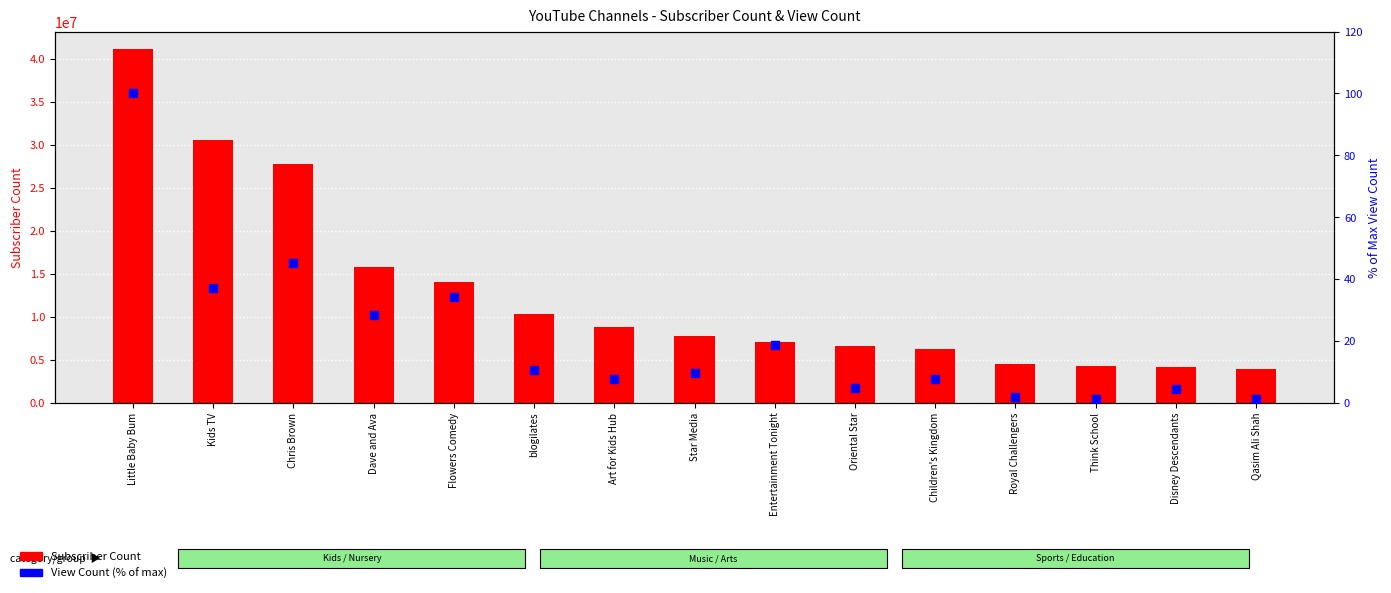

At how many categories does at least one series exceed 25585197?

3